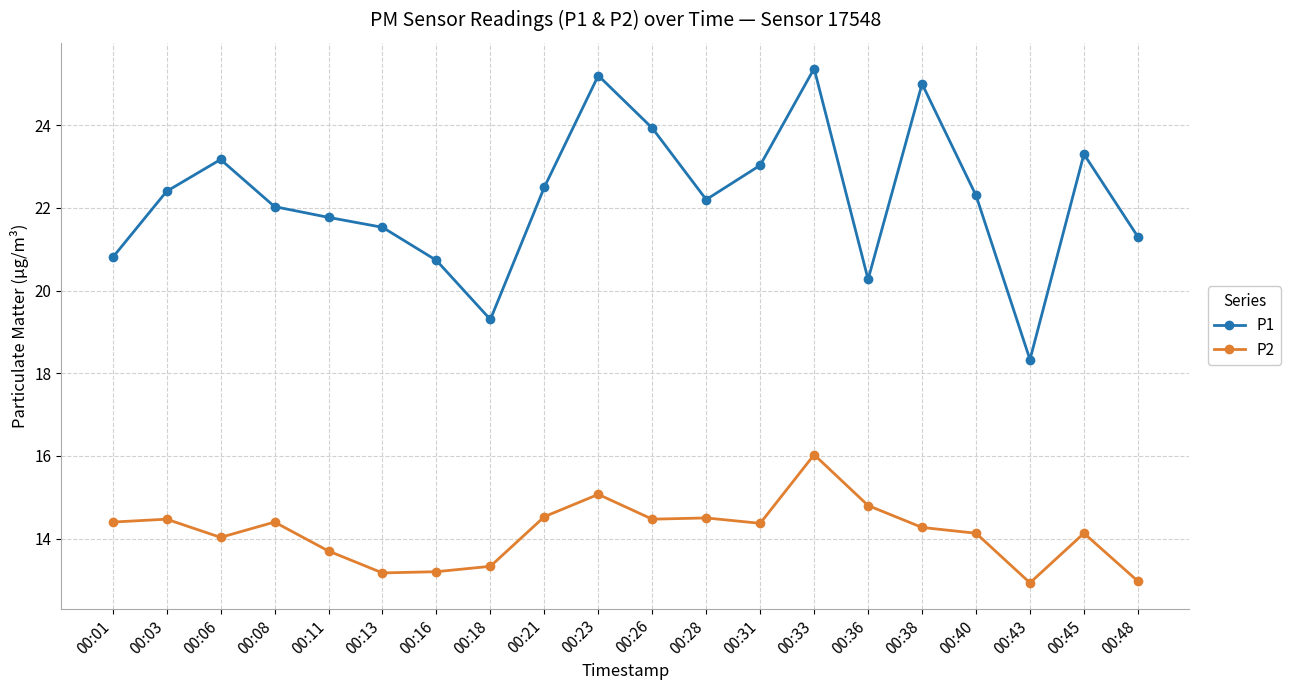

Rank the series by their maximum value, from lowest to highest.

P2, P1